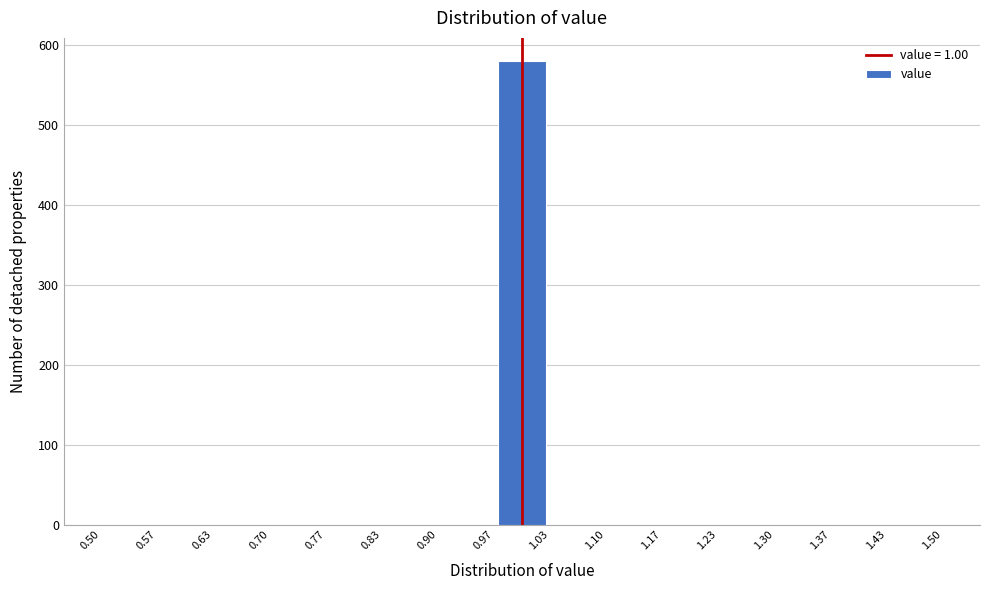

Over which range of the x-axis is the bar tallest?

0.97 to 1.03